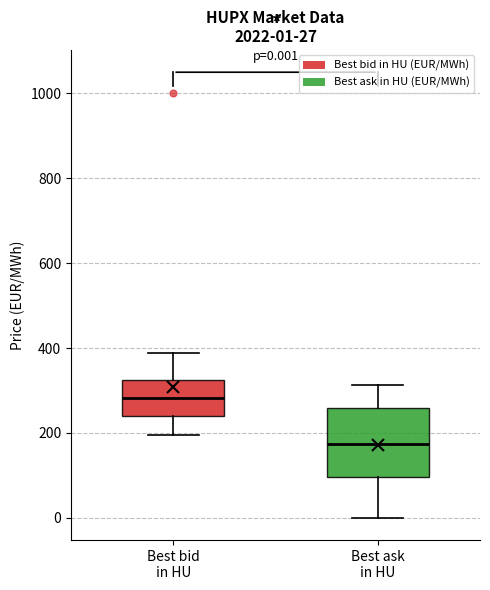

Which box's median line is the highest?

Best bid in HU